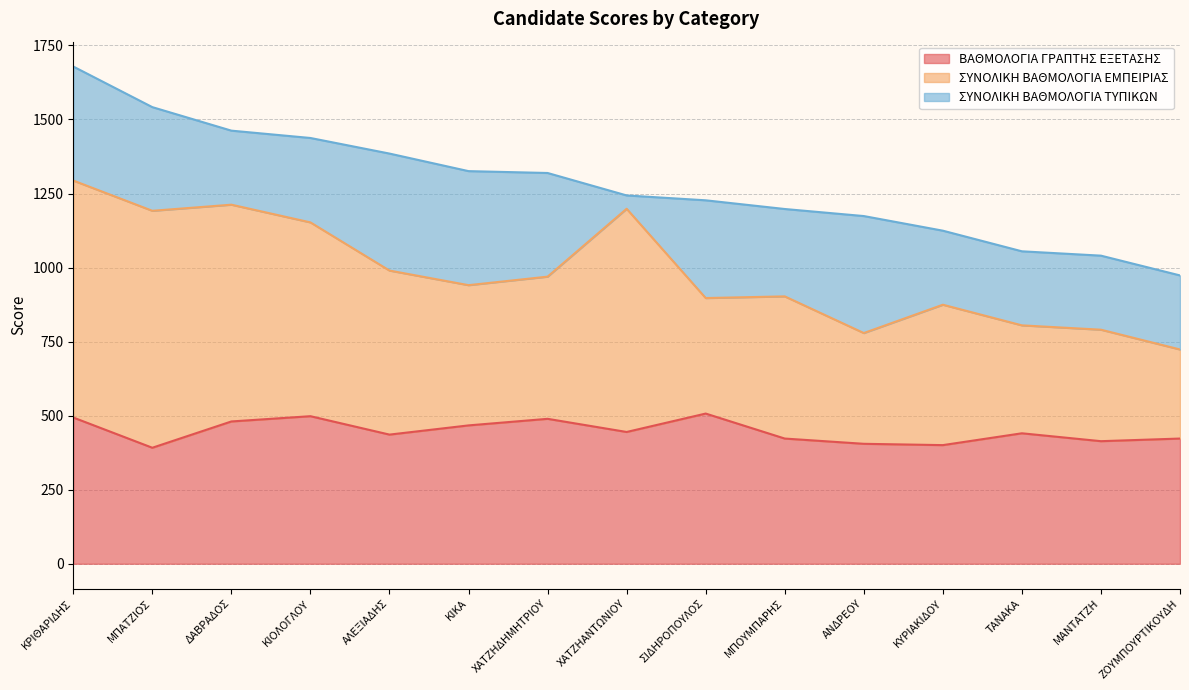

The value of ΣΥΝΟΛΙΚΗ ΒΑΘΜΟΛΟΓΙΑ ΕΜΠΕΙΡΙΑΣ at ΜΠΑΤΖΙΟΣ is 800.0. True or false?

True